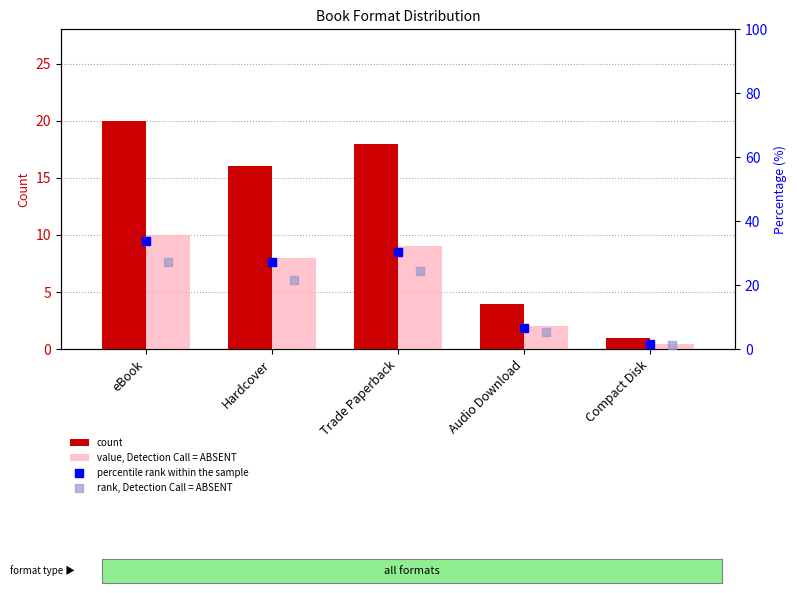

What are all the series names shown in the legend?

count, value, Detection Call = ABSENT, percentile rank within the sample, rank, Detection Call = ABSENT